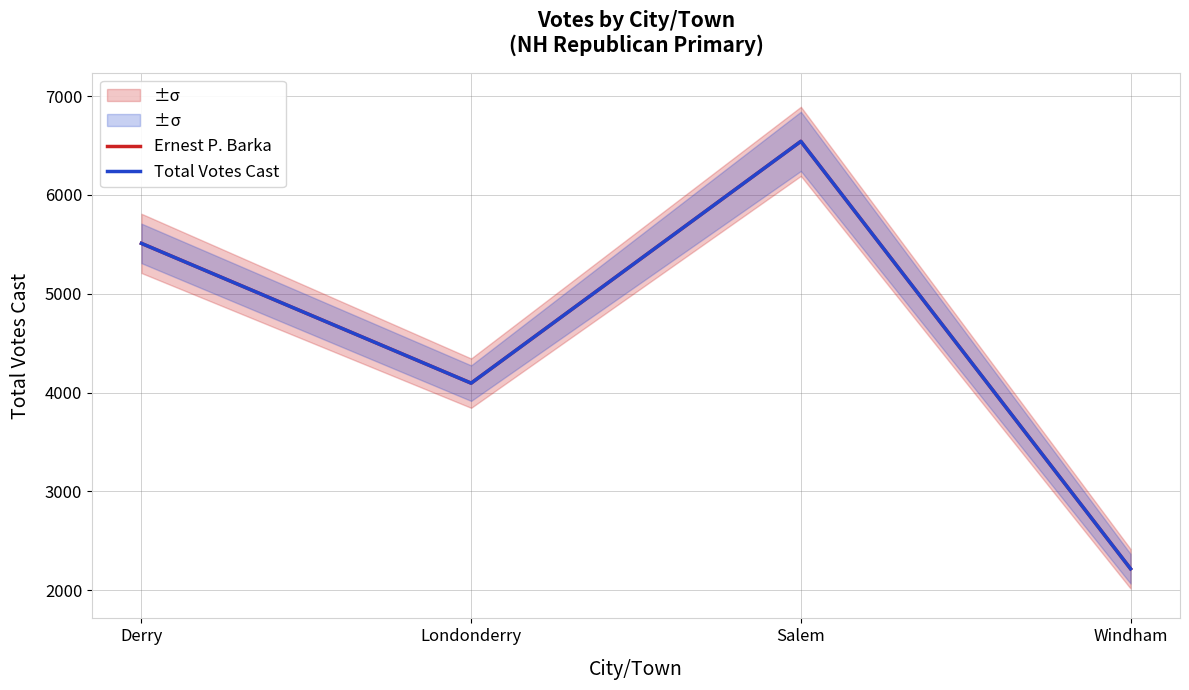

Is the value of Total Votes Cast at Salem greater than the value of Ernest P. Barka at Salem?

No